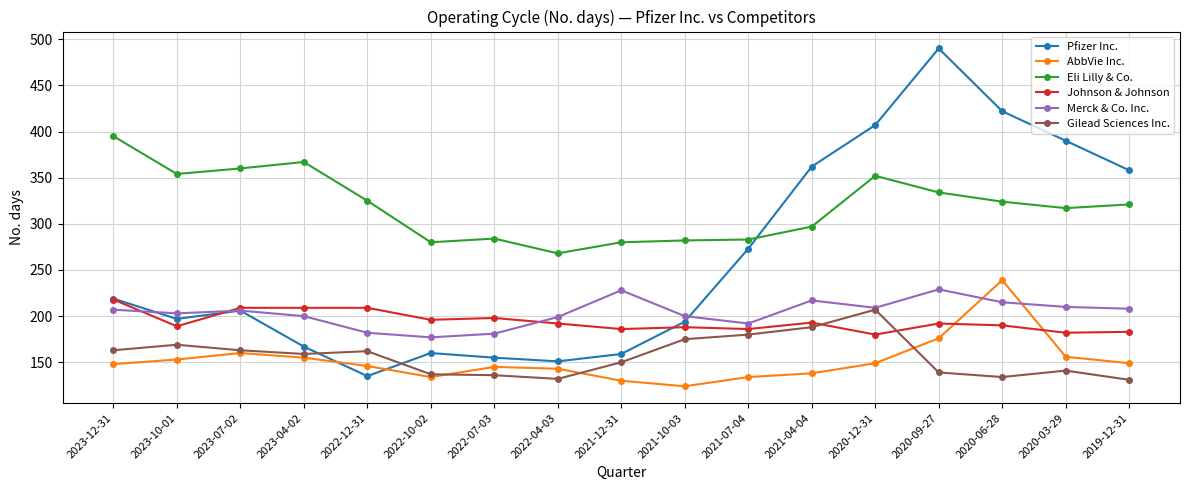

Is this an area chart (filled region under the line)?

No